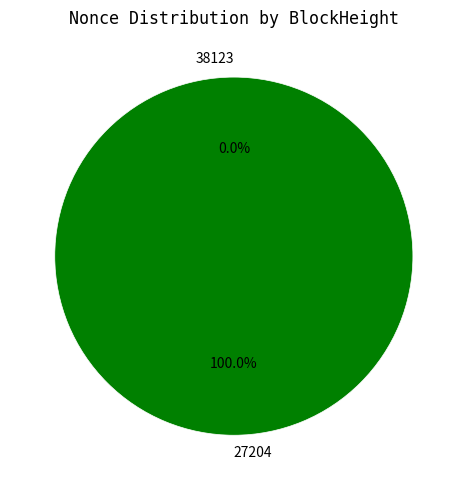

Which category has the biggest portion of the pie?

27204